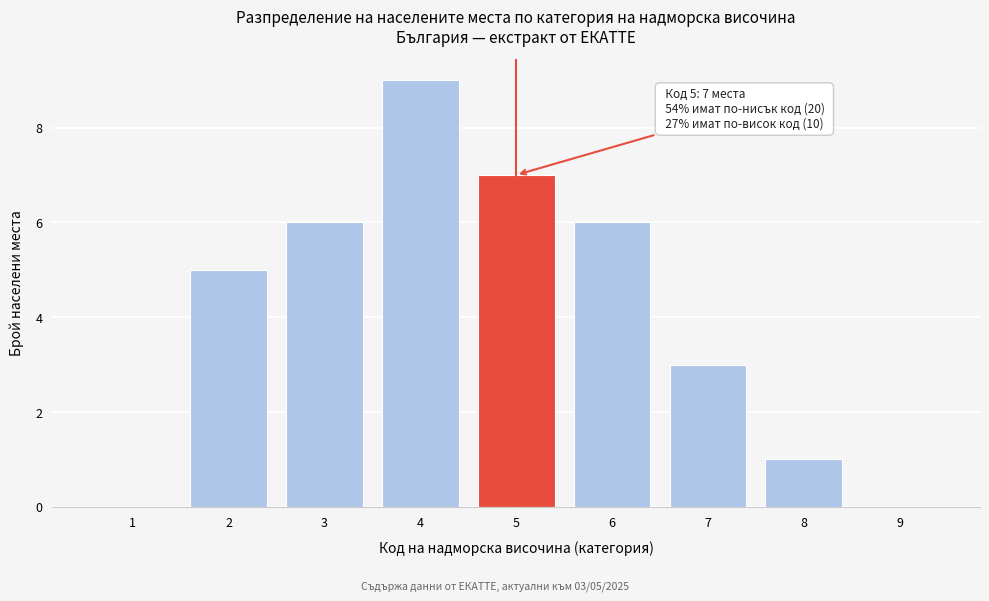

Reading left to right, what are all the values shown in this chart?

1=0	2=5	3=6	4=9	5=7	6=6	7=3	8=1	9=0